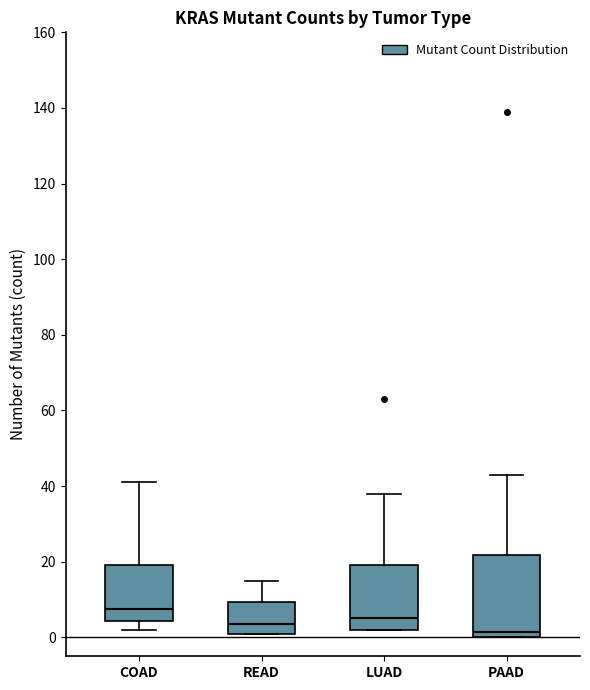

Where is the upper edge of the box for COAD on the y-axis? The values are not printed on the chart, so give them approximately, as read against the axis.

20